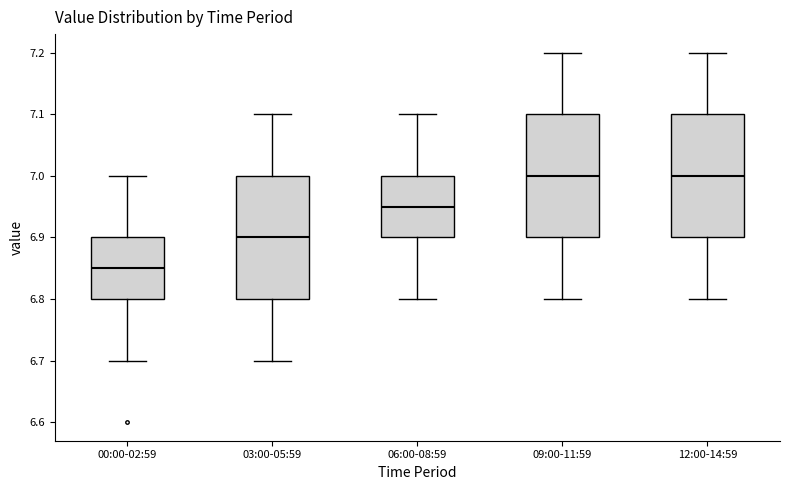

Reading left to right, read every box against the y-axis: the position of its median line, the range the box covers, and the ends of its whiskers. The values are not printed on the chart, so give them approximately, as read against the axis.

00:00-02:59: median 6.85, box 6.80 to 6.90, whiskers 6.70 to 7.00
03:00-05:59: median 6.90, box 6.80 to 7.00, whiskers 6.70 to 7.10
06:00-08:59: median 6.95, box 6.90 to 7.00, whiskers 6.80 to 7.10
09:00-11:59: median 7.00, box 6.90 to 7.10, whiskers 6.80 to 7.20
12:00-14:59: median 7.00, box 6.90 to 7.10, whiskers 6.80 to 7.20